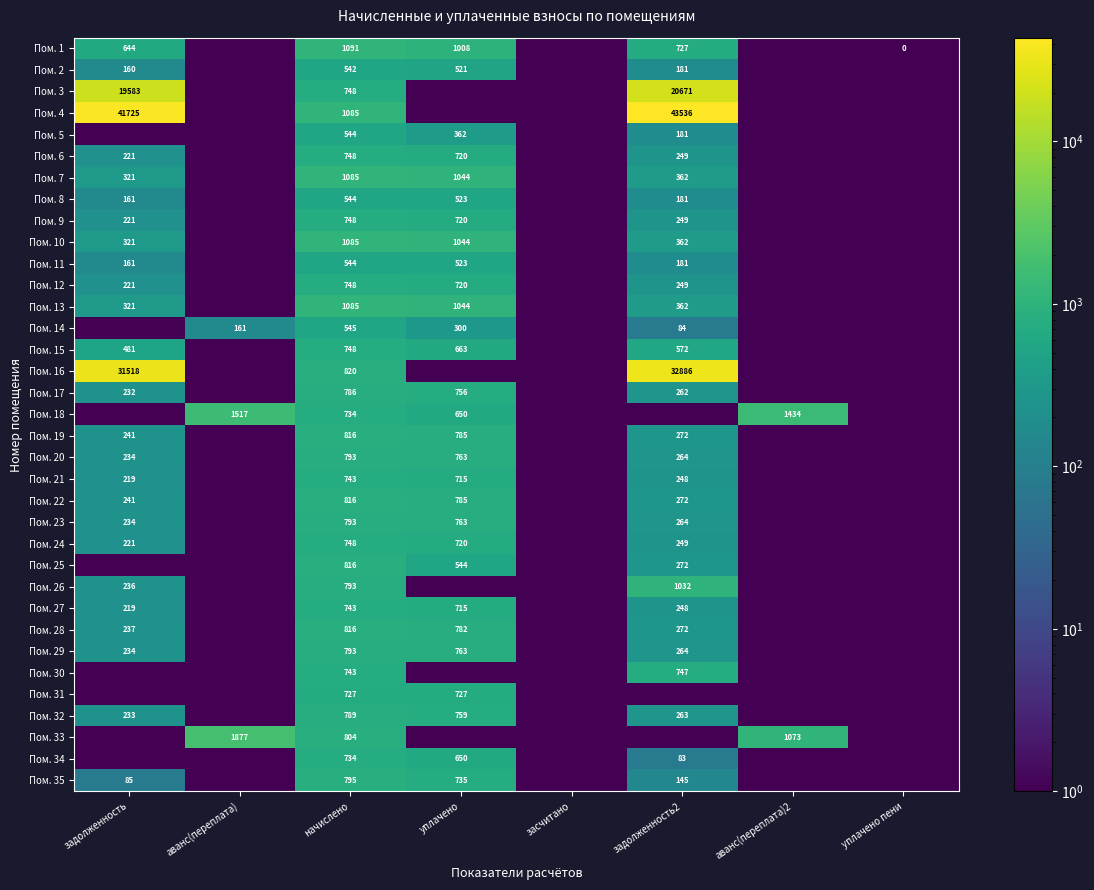

The value of Пом. 13 at задолженность is 321.0. True or false?

True